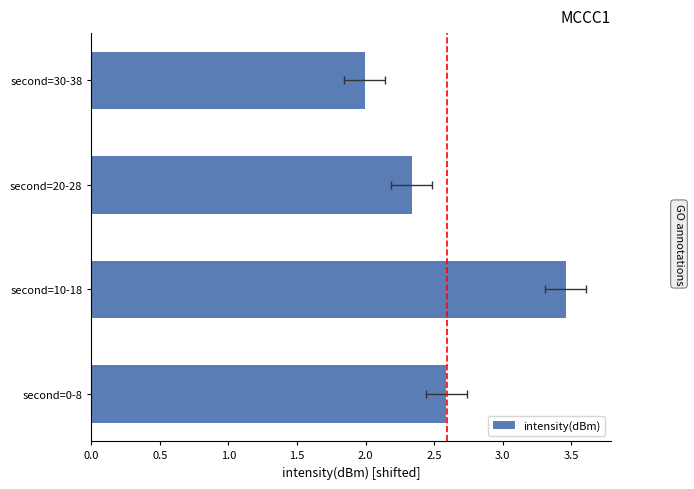

How many data points are less than 2?

1